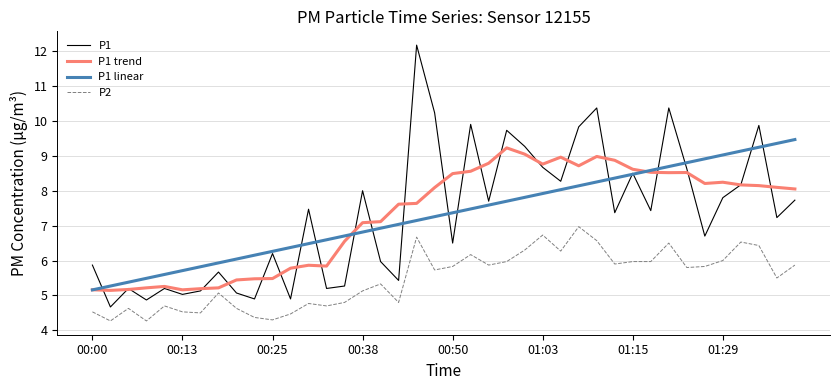

Which series has the largest range (max minus min)?

P1